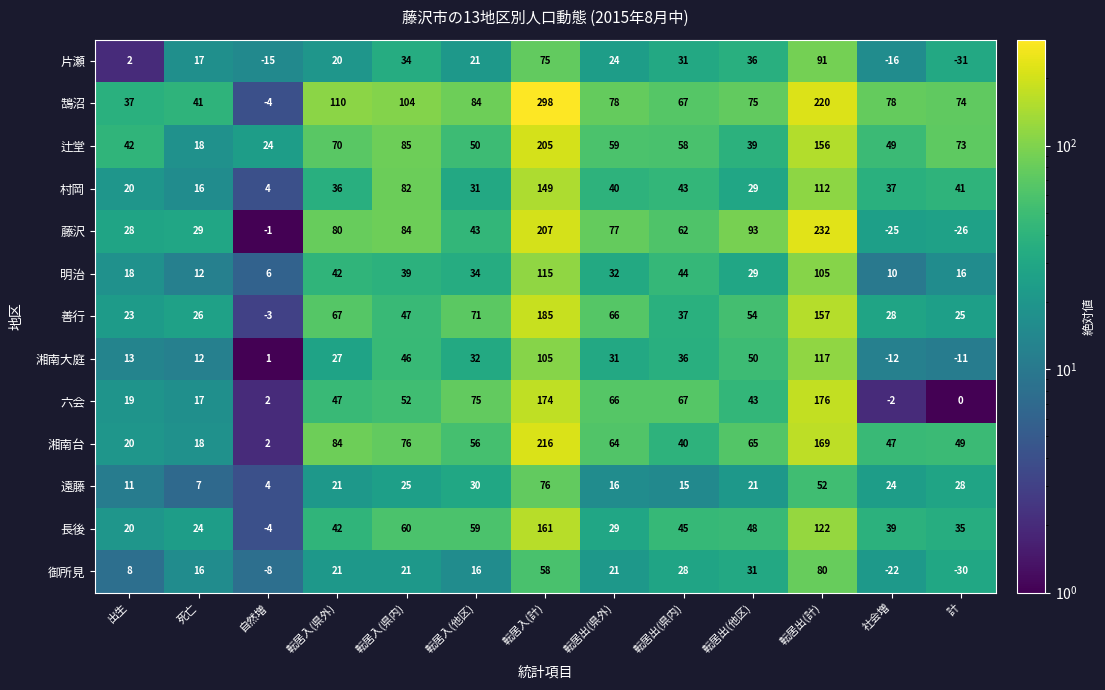

Rank the categories by 片瀬 value from highest to lowest.

転居出(計), 転居入(計), 転居出(他区), 転居入(県内), 転居出(県内), 転居出(県外), 転居入(他区), 転居入(県外), 死亡, 出生, 自然増, 社会増, 計